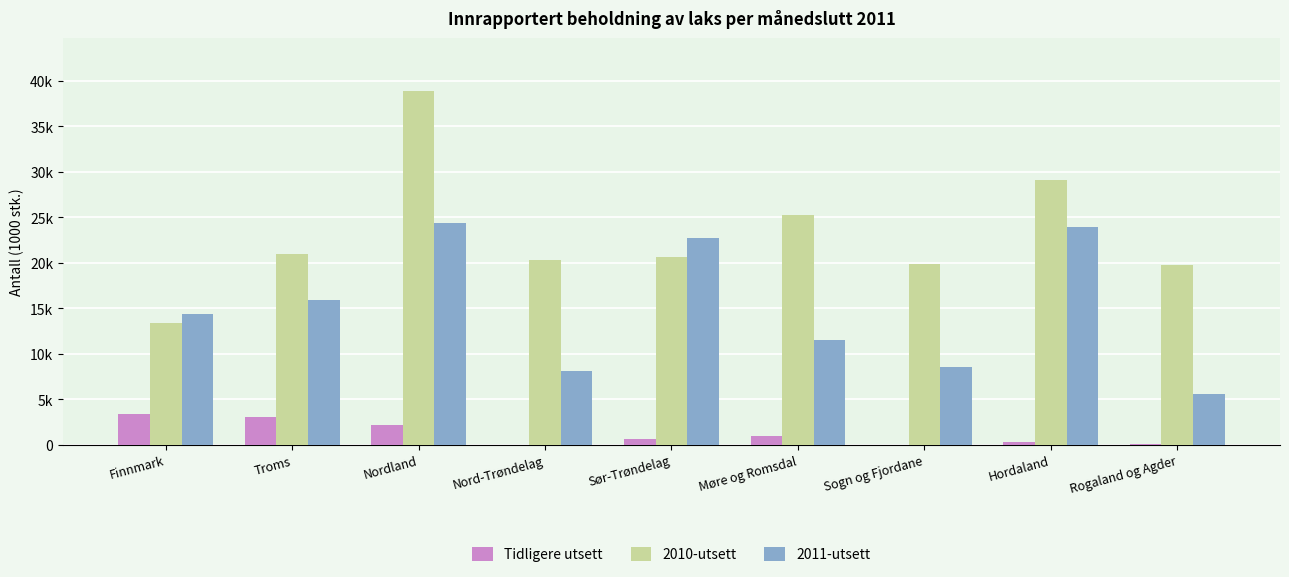

Which category has the lowest value in the Tidligere utsett series?

Nord-Trøndelag